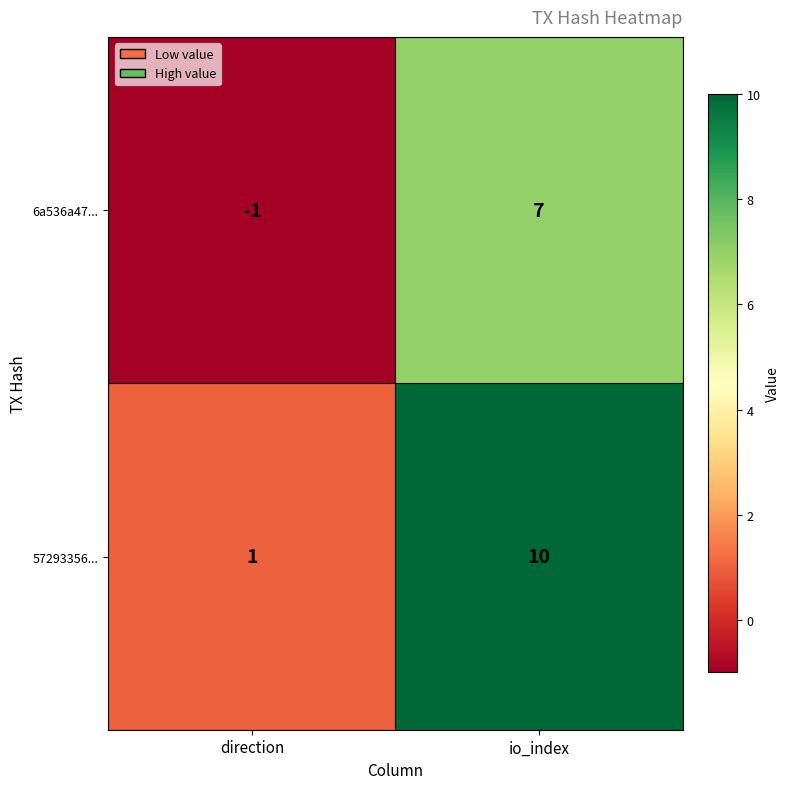

What is the approximate value of 57293356... at io_index?

10